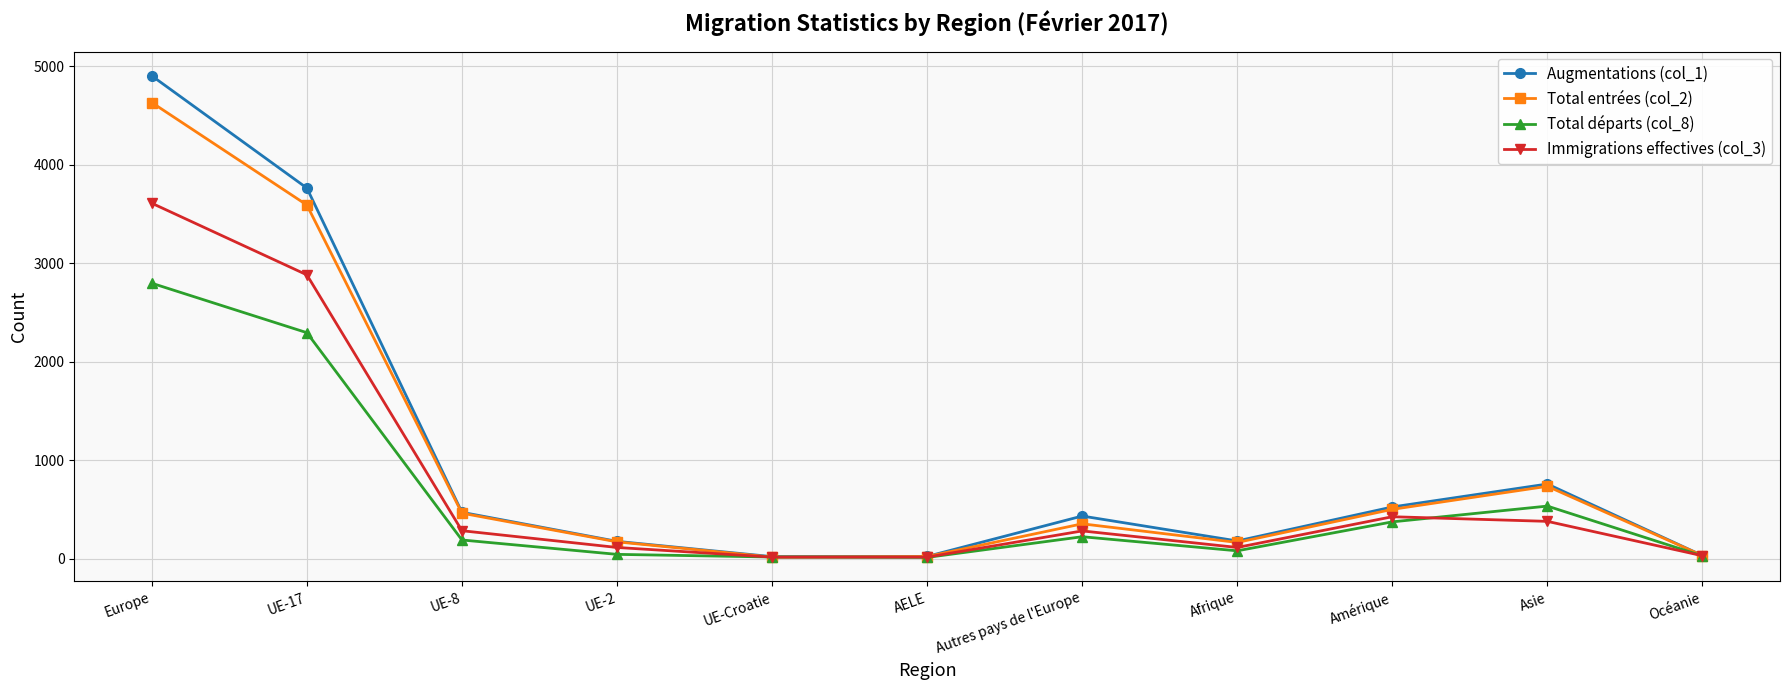

How many categories are shown in the chart?

11